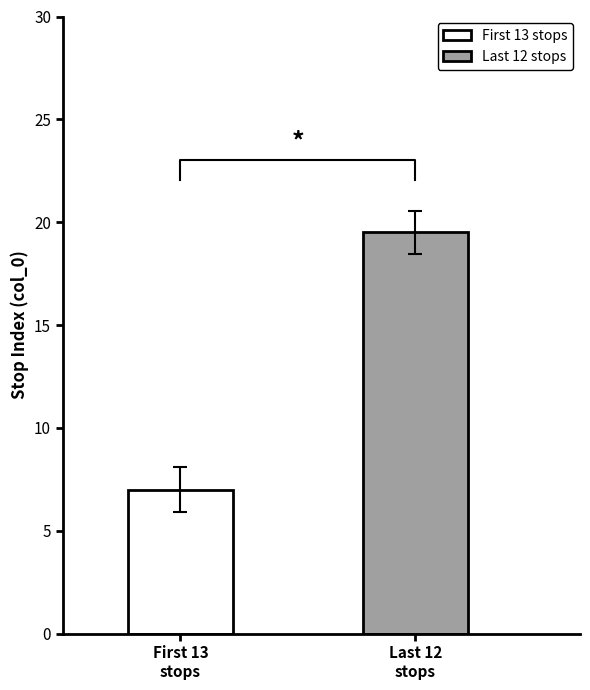

Which series has the largest total across all categories?

Last 12 stops